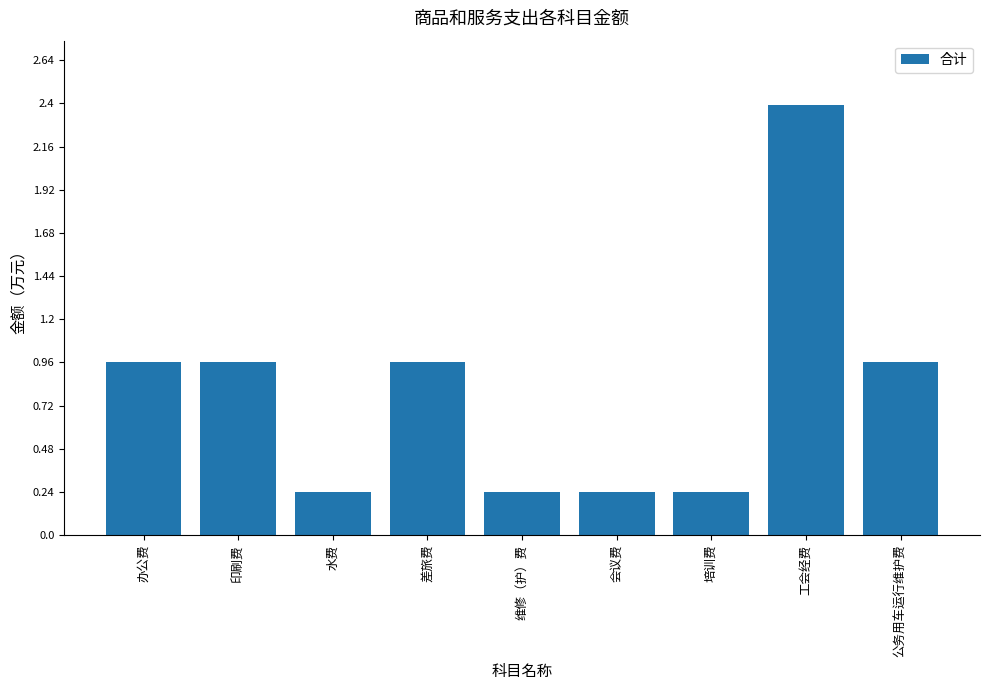

How many categories are shown in the chart?

9